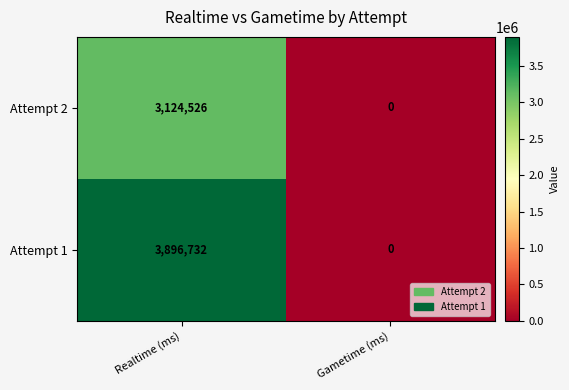

The value of Attempt 1 at Realtime (ms) is 2175729. True or false?

False